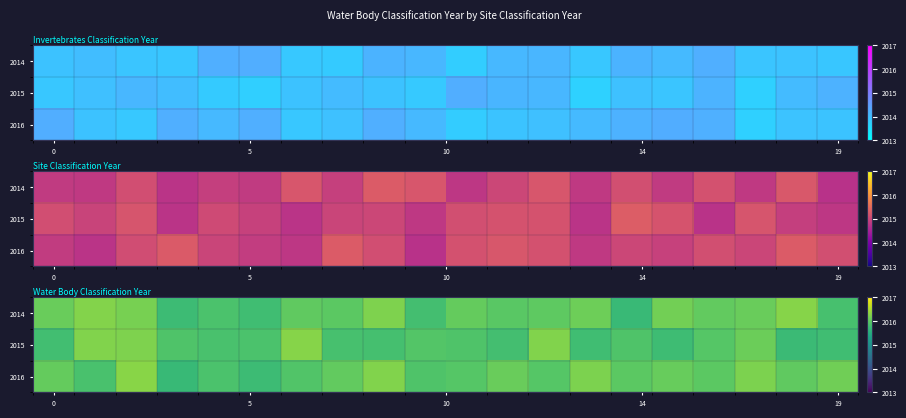

At which category does the chart reach its minimum across all series?

14